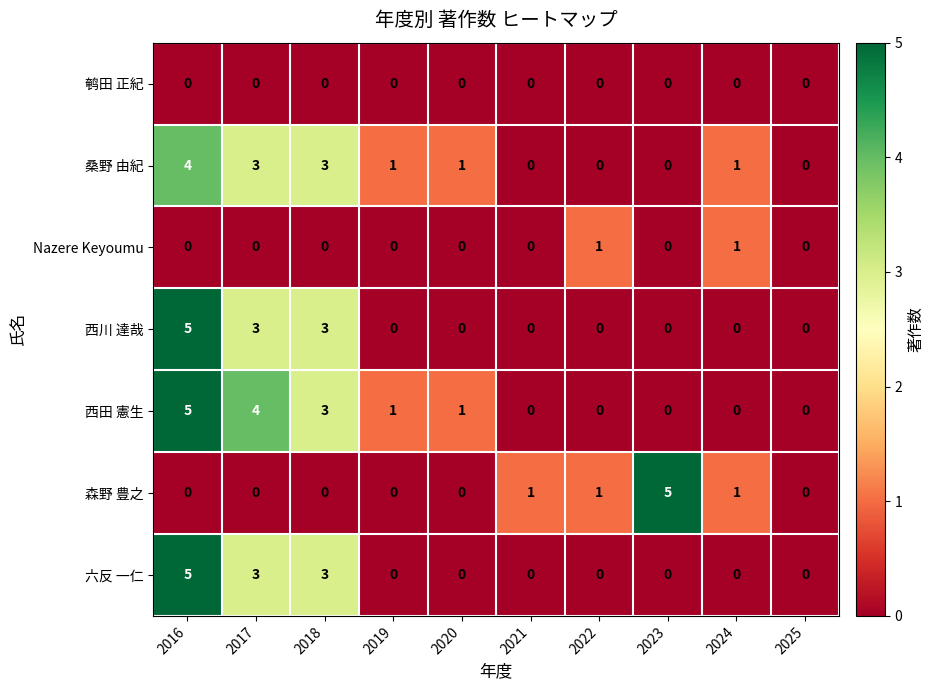

At which label does 西田 憲生 first exceed 1?

2016